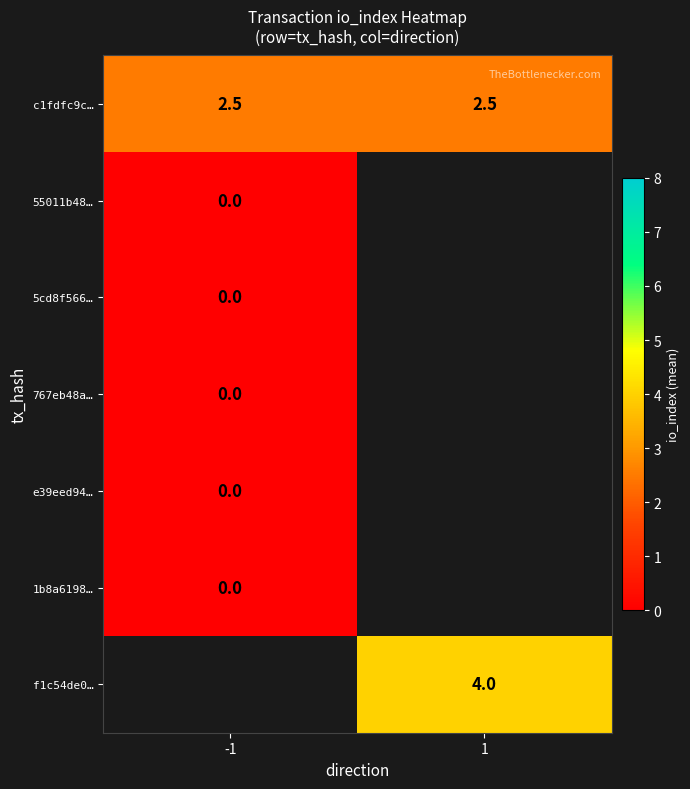

How many categories are shown in the chart?

2